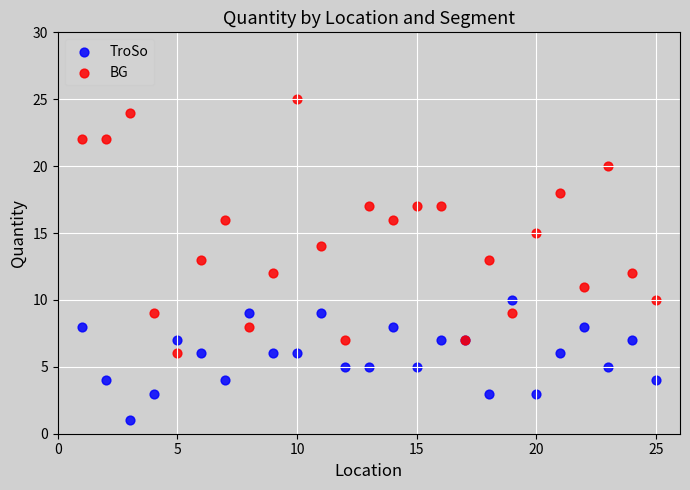

Which series contains the lowest Y value?

TroSo